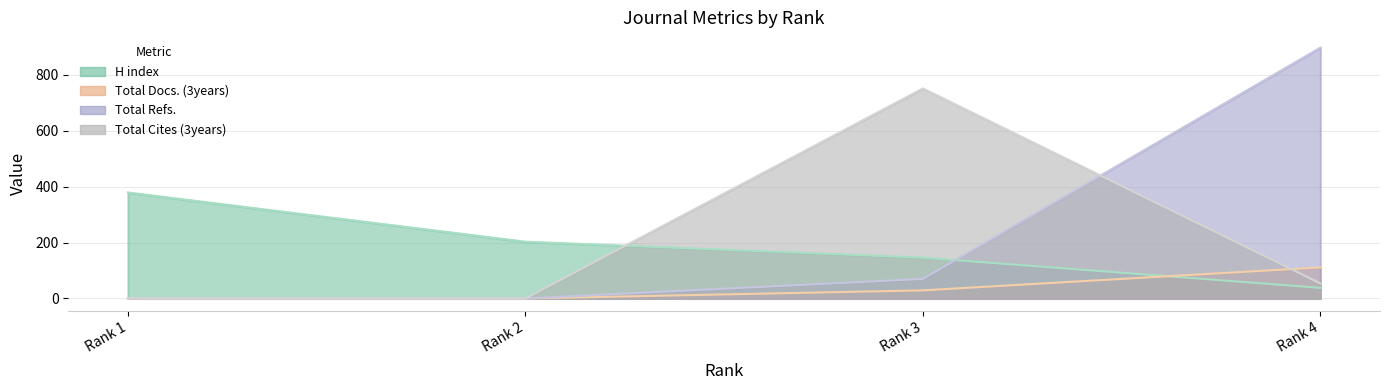

How many positive values does the Total Cites (3years) series have?

2